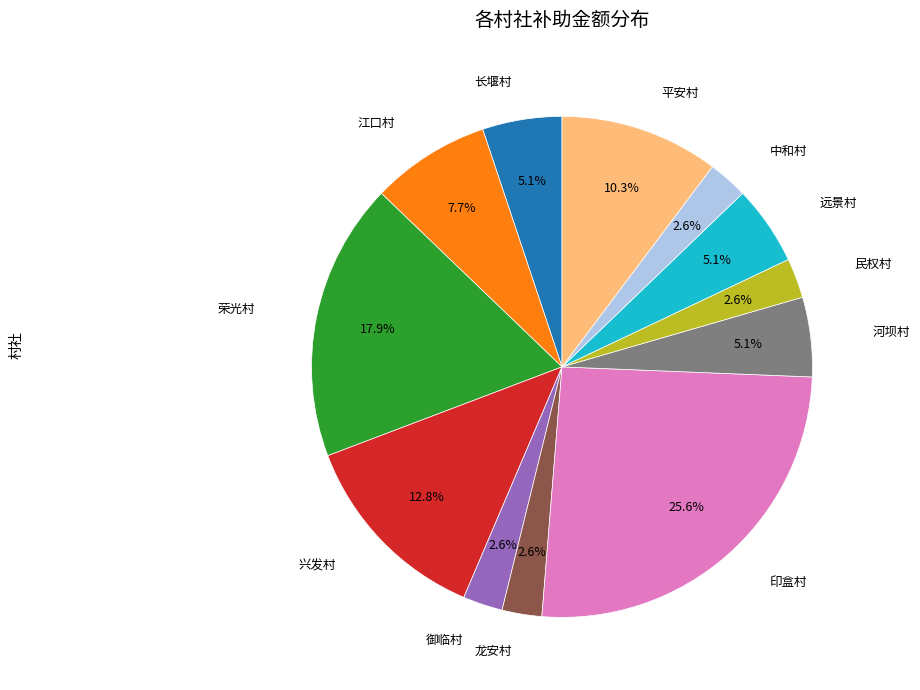

Does any single category account for the majority?

No